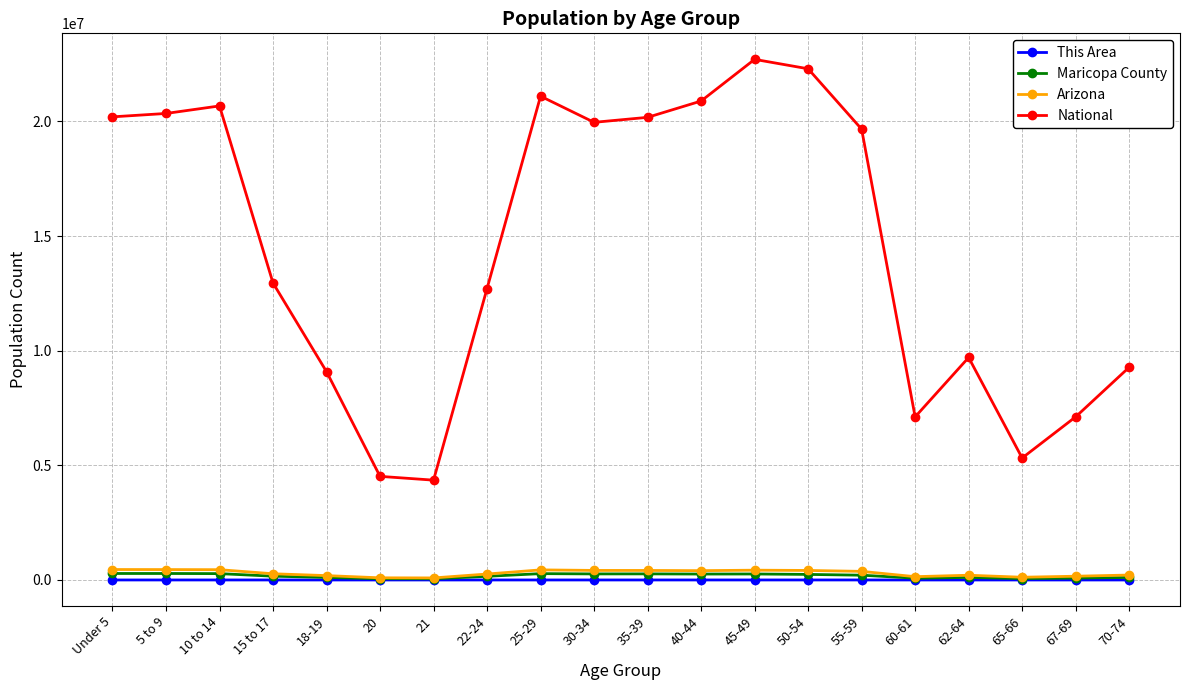

At which label does Arizona first exceed 375268?

Under 5